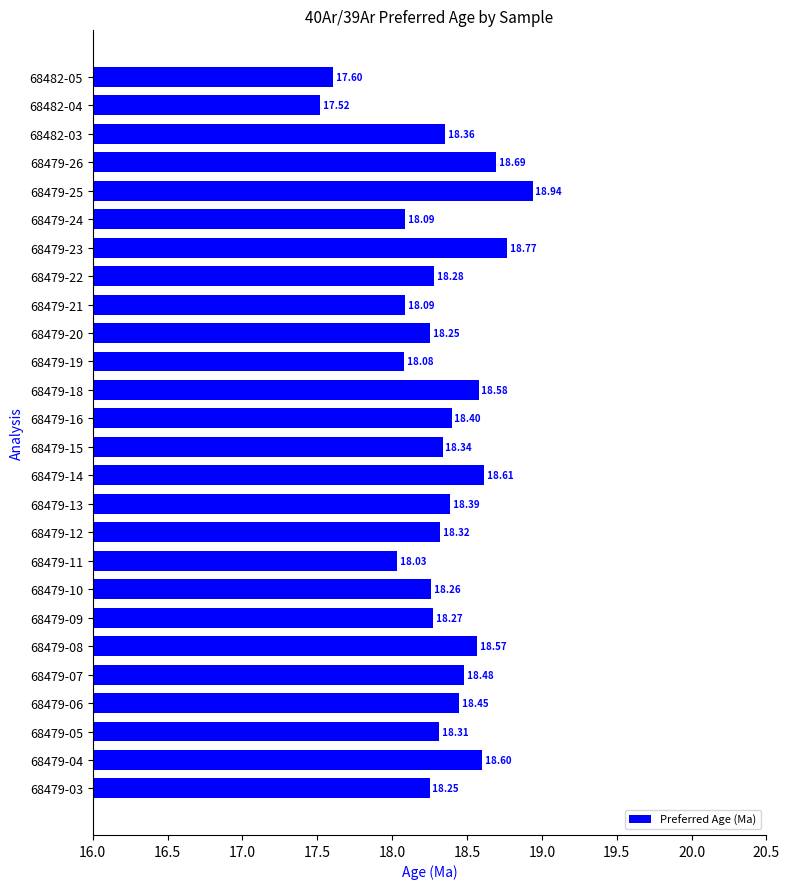

What is the change in value from 68479-13 to 68479-18?

+0.2